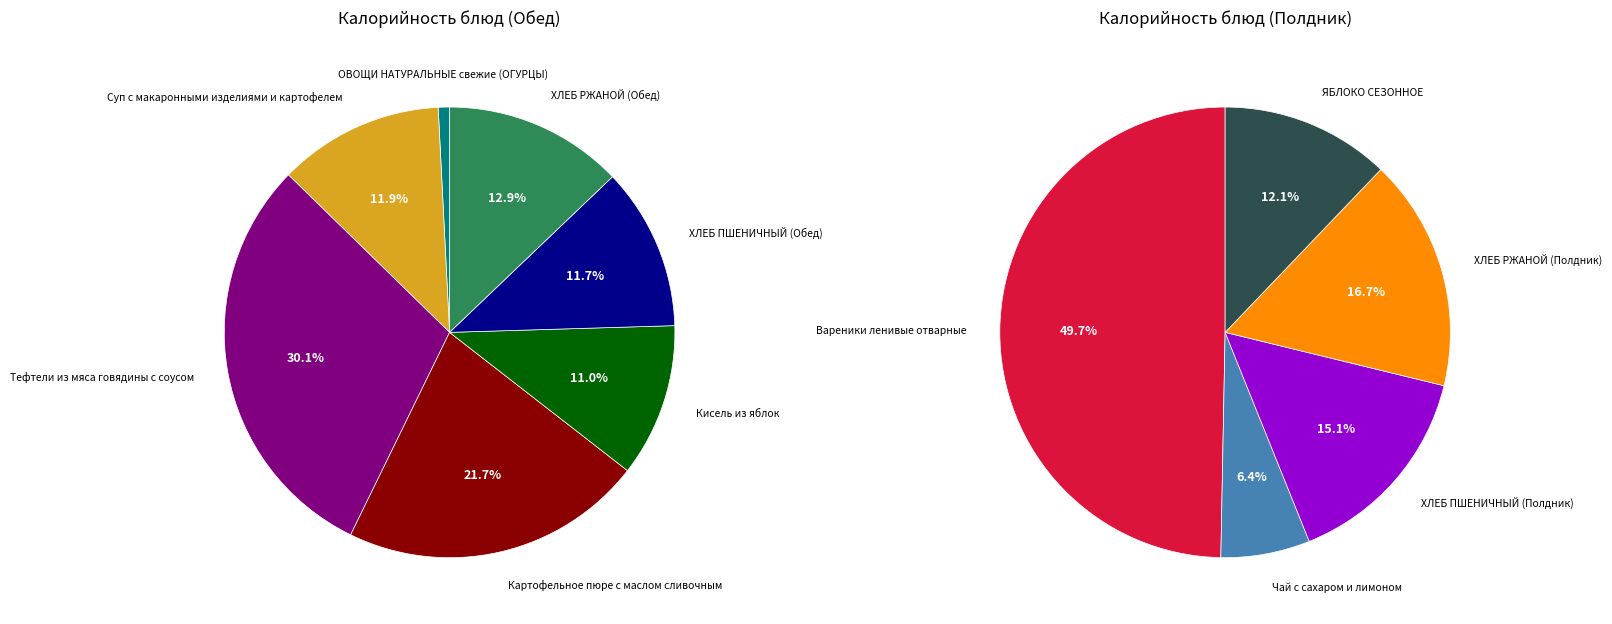

Is there any slice that represents more than half of the pie?

No